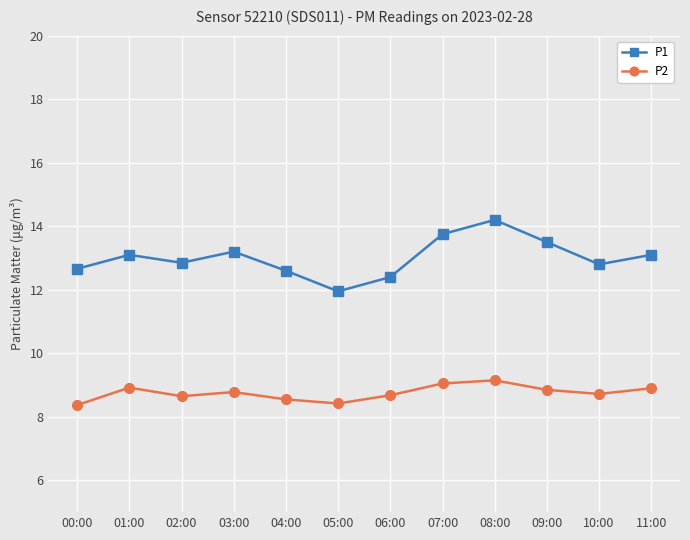

How many data points does each series have?

12